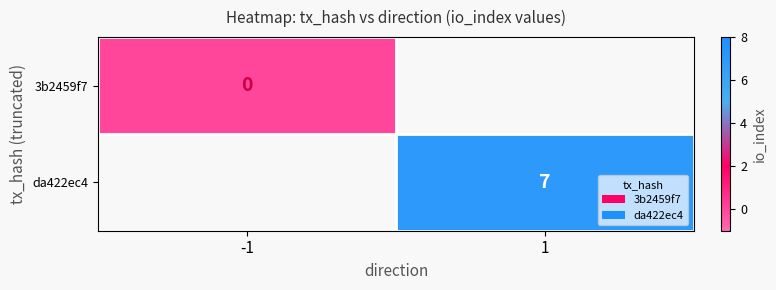

How many categories are shown in the chart?

2